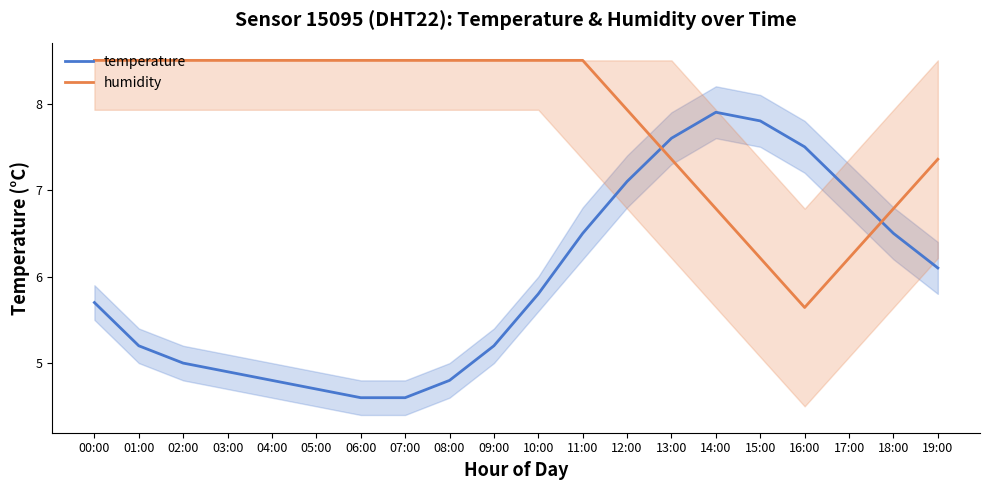

What is the sum of the temperature values at 09:00 and 05:00?

9.9